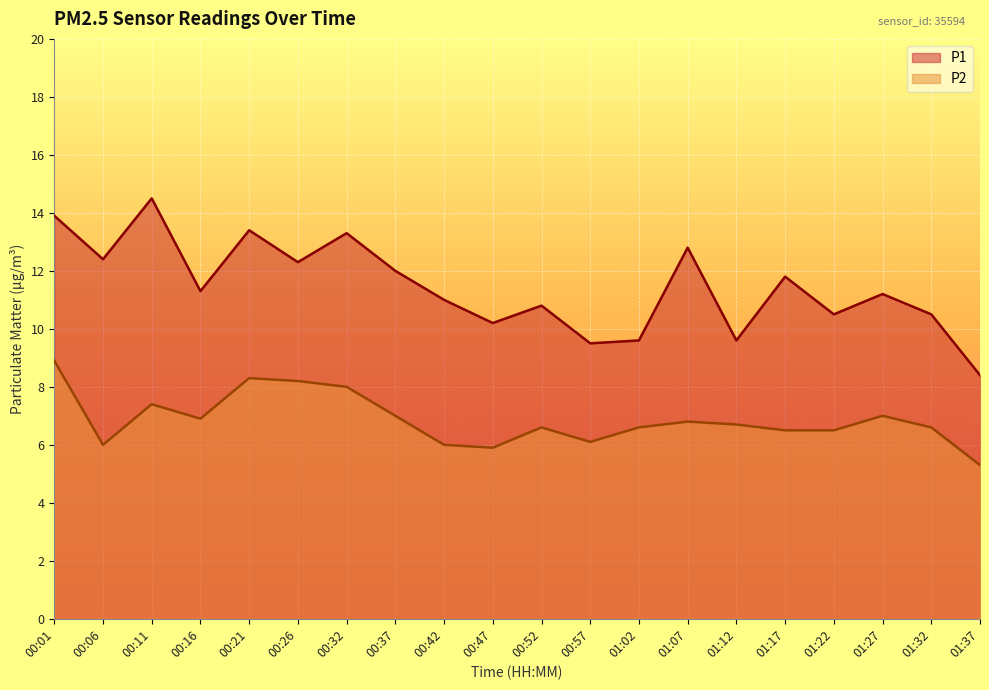

What is the value of the P1 point at the 5th from the left?

13.4